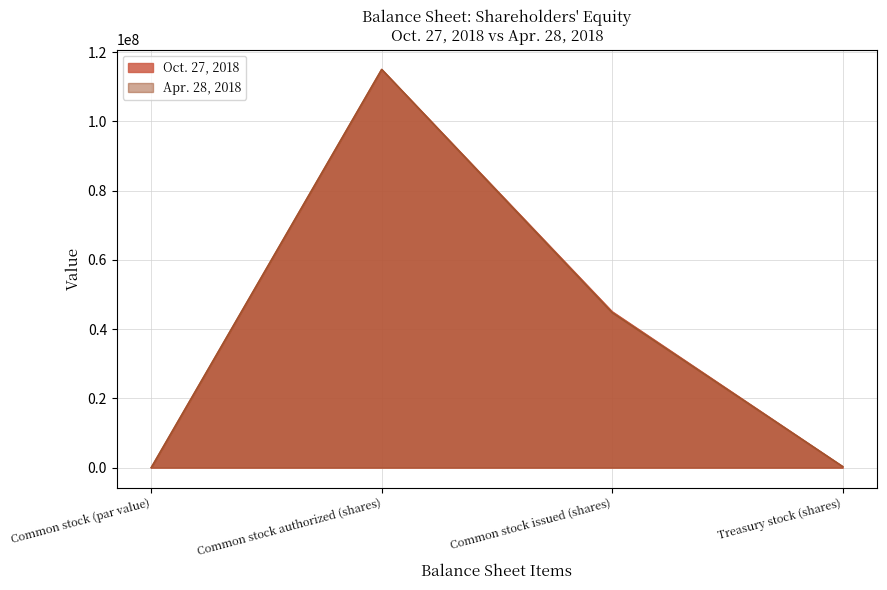

Does the chart display data point markers on the line(s)?

No